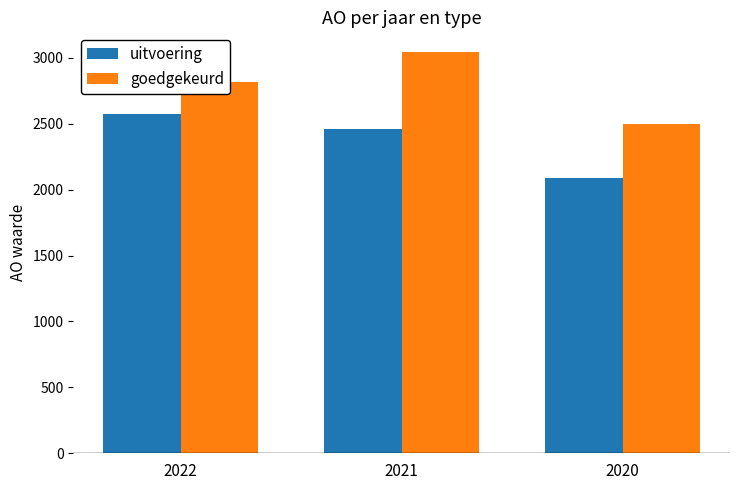

At which category does the chart reach its minimum across all series?

2020